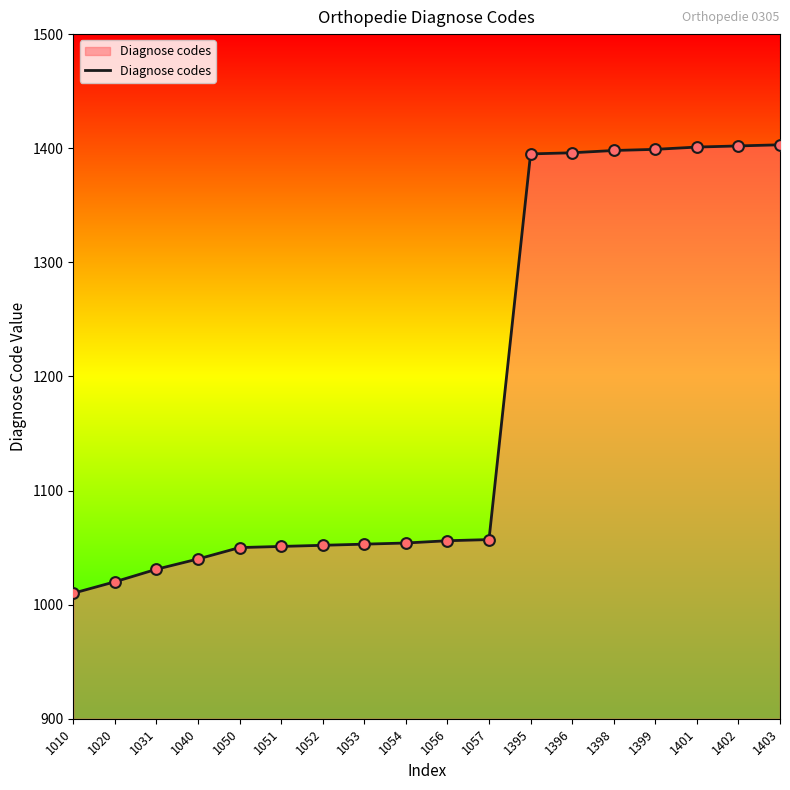

What is the ratio of the value at 1051 to the value at 1398?

0.8